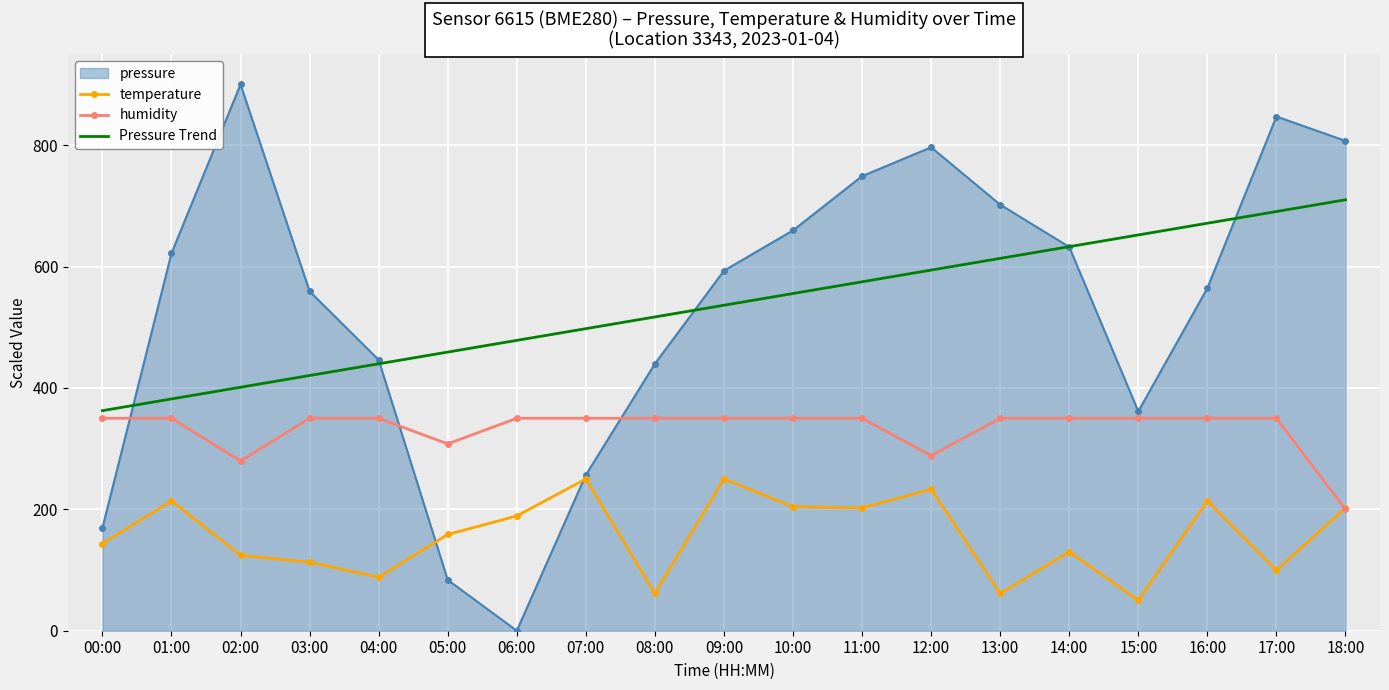

True or false: Pressure Trend and temperature intersect in this chart.

False